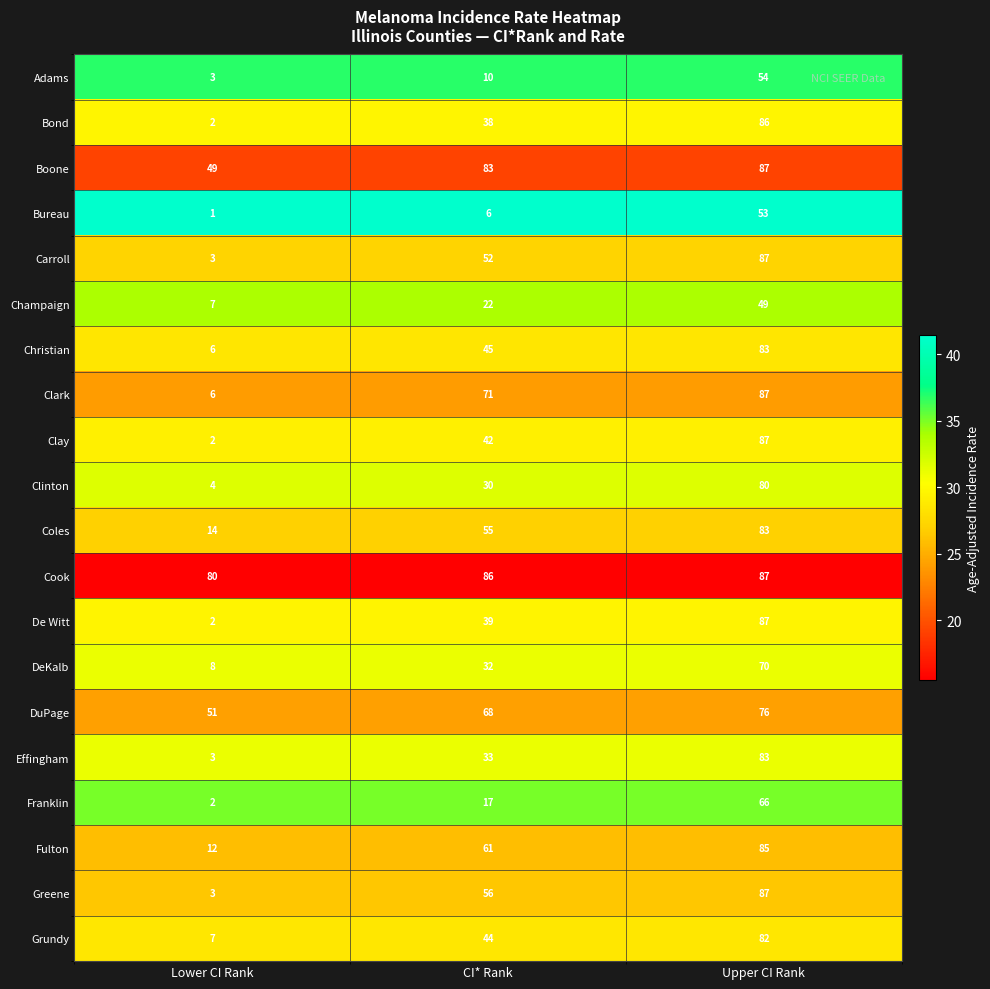

At which label is Greene closest to 45?

CI* Rank